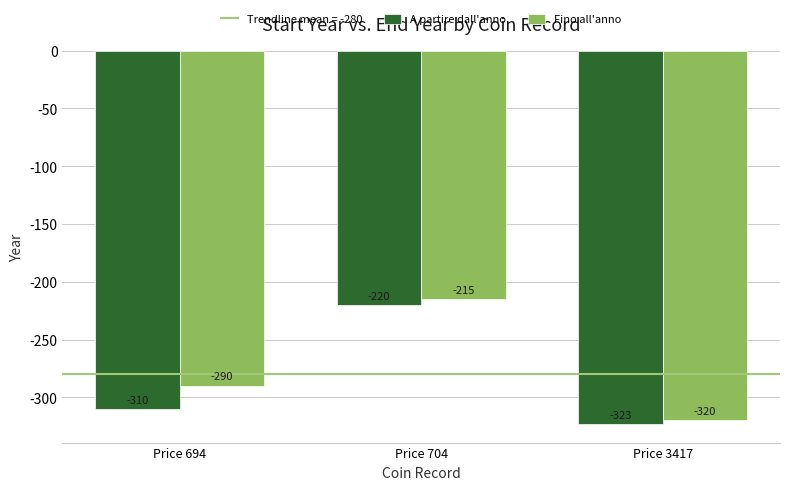

How many values in the Fino all'anno series are below -290?

1